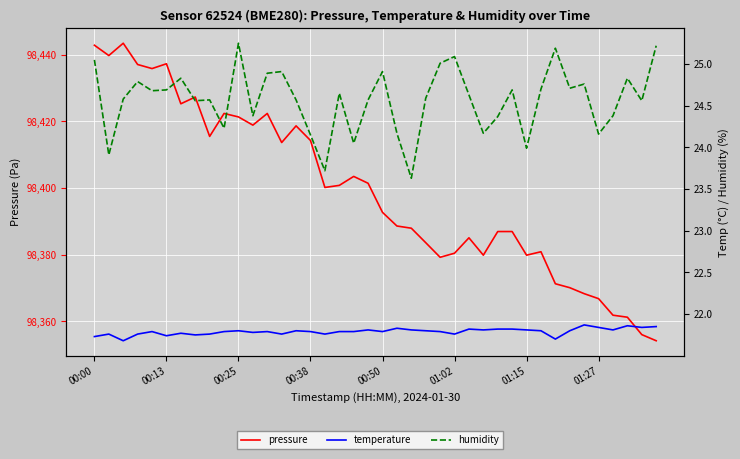

How many categories are shown in the chart?

40